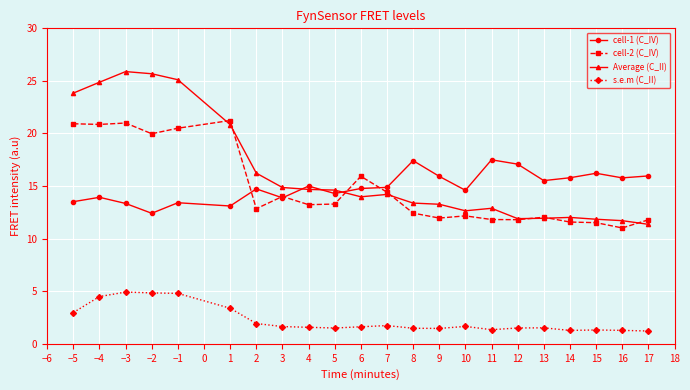

Between 3 and 11, which series saw the biggest shift?

cell-1 (C_IV)